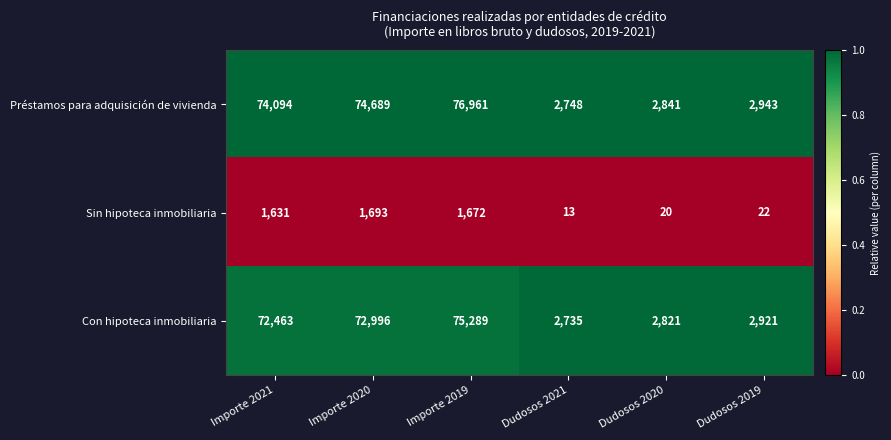

At Dudosos 2021, list the series in order from largest to smallest.

Préstamos para adquisición de vivienda, Con hipoteca inmobiliaria, Sin hipoteca inmobiliaria